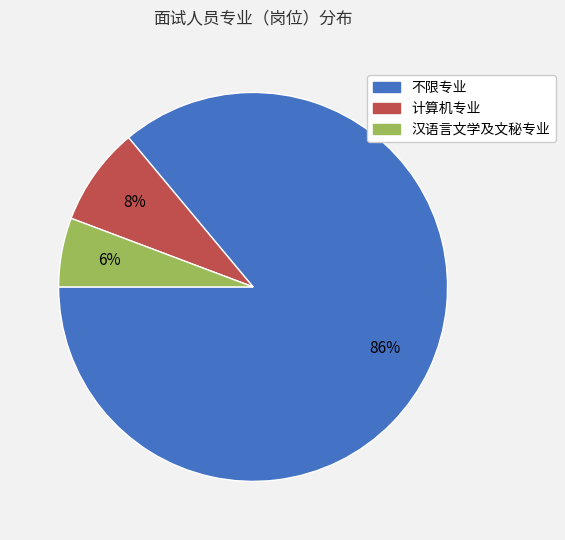

Count the number of slices in the pie.

3